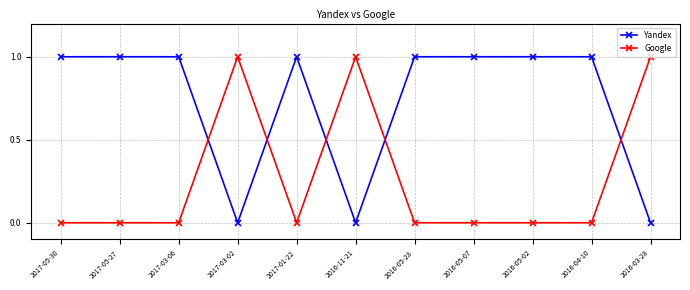

How many intersections are there between Yandex and Google?

5